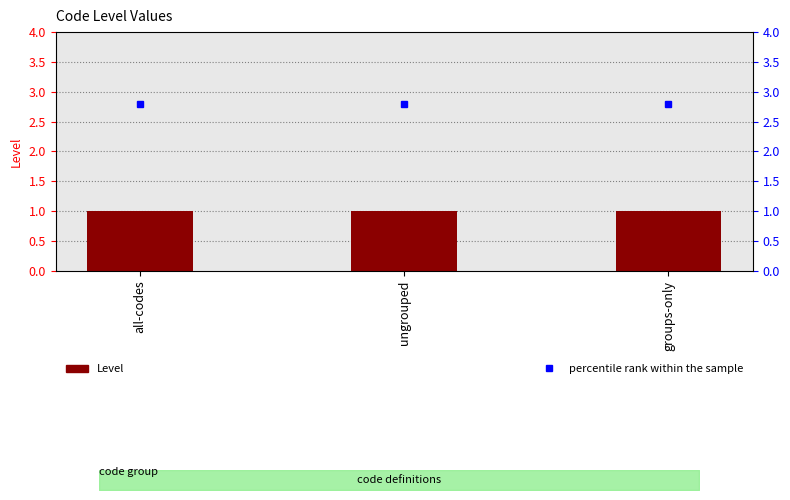

Reading left to right, list all the values displayed in this chart.

Level: all-codes=1.0	ungrouped=1.0	groups-only=1.0
percentile rank within the sample: all-codes=2.8	ungrouped=2.8	groups-only=2.8